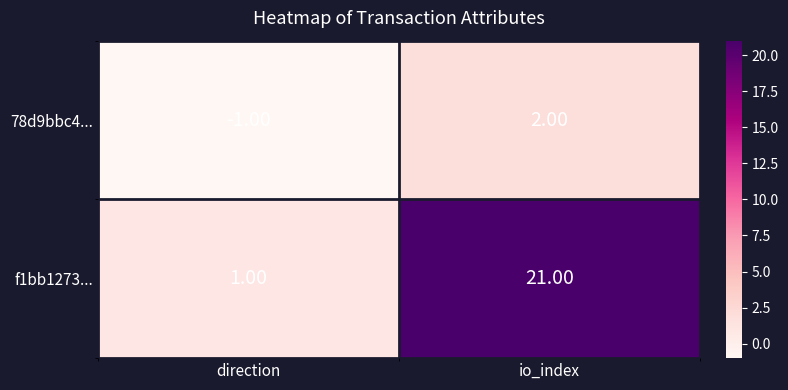

Between direction and io_index, which series saw the biggest shift?

f1bb1273...